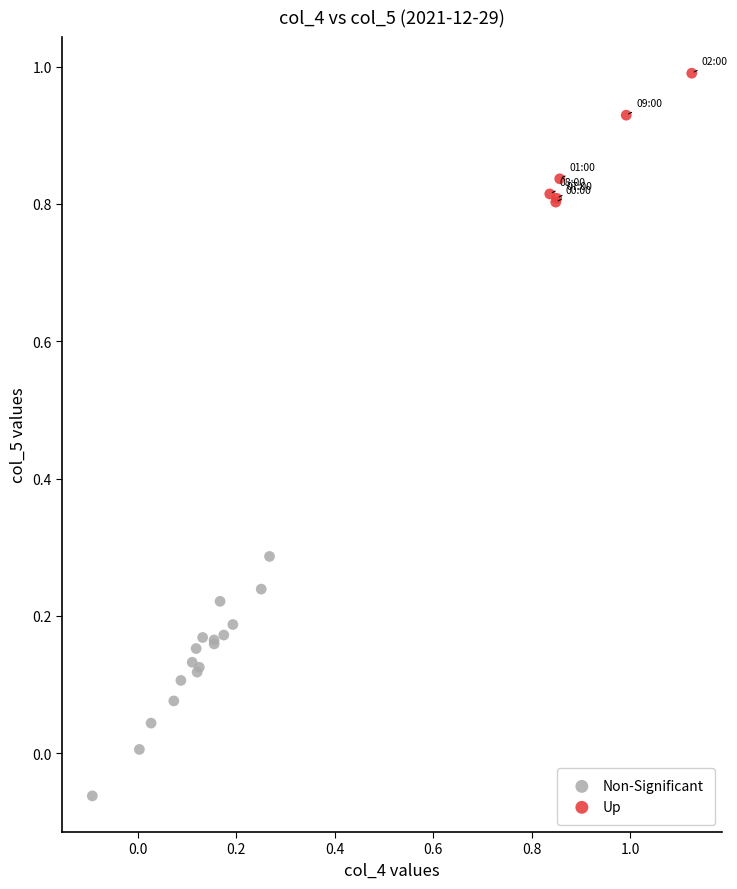

Which series reaches the maximum Y coordinate?

Up